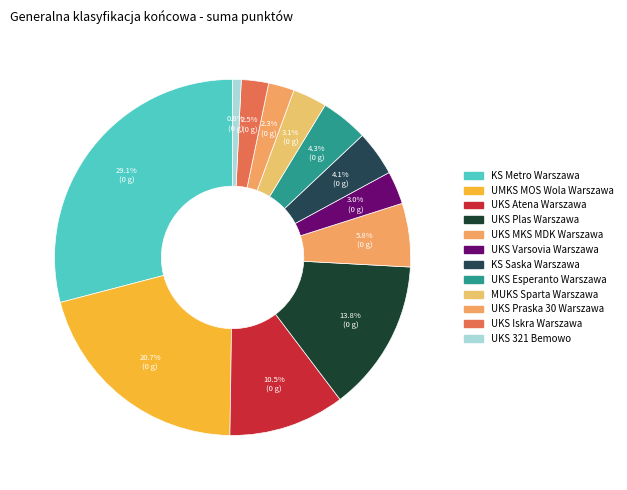

Combined, do UKS MKS MDK Warszawa and UKS 321 Bemowo account for over 50%?

No